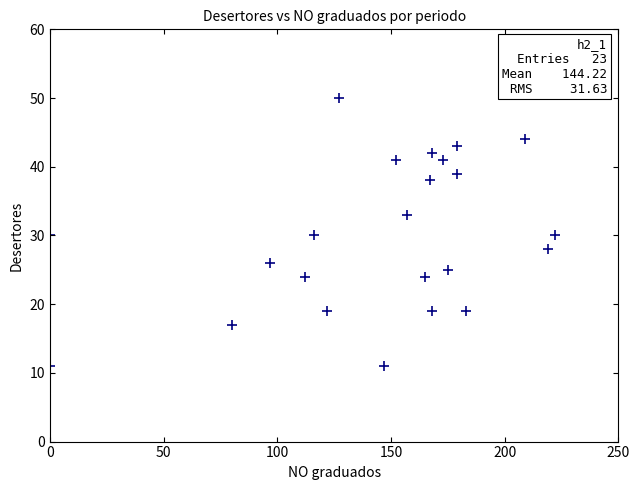

What is the range of X values (max minus min)?

222